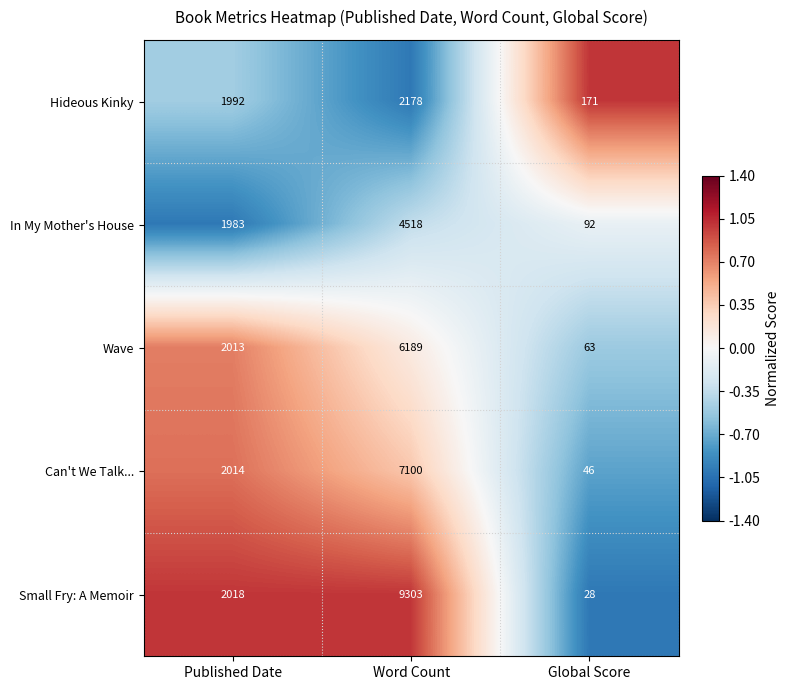

Count the In My Mother's House values in the range 92 to 4518.

3